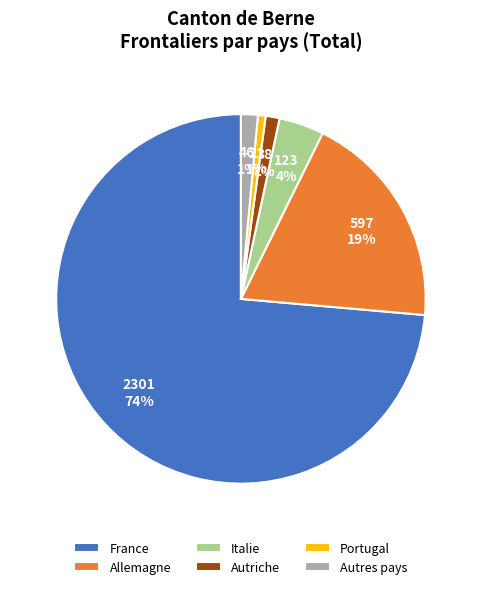

To the nearest percent, what is the average slice percentage?

17%